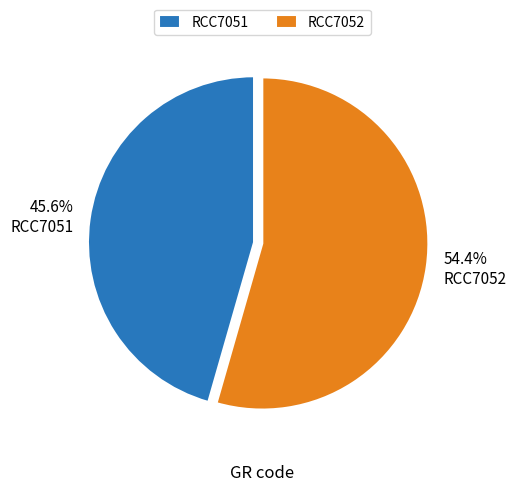

Rank the categories by value from highest to lowest.

RCC7052, RCC7051